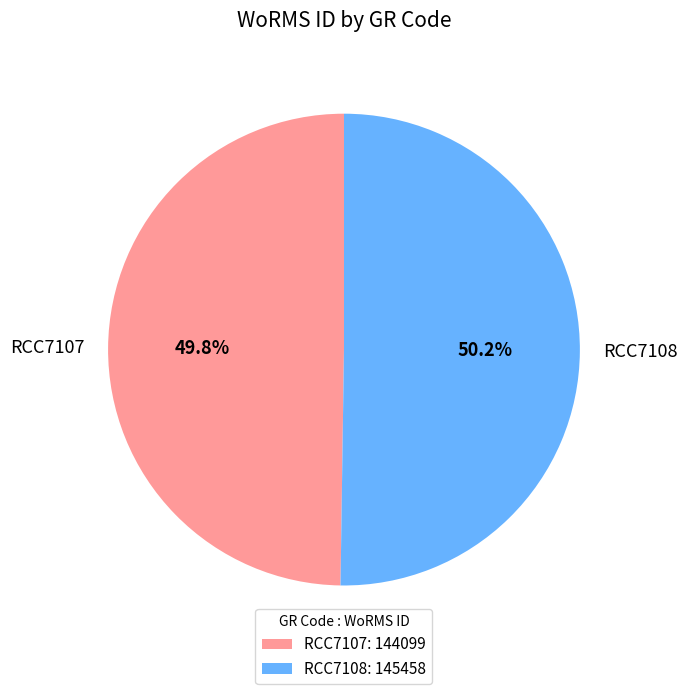

How many segments does this pie chart have?

2